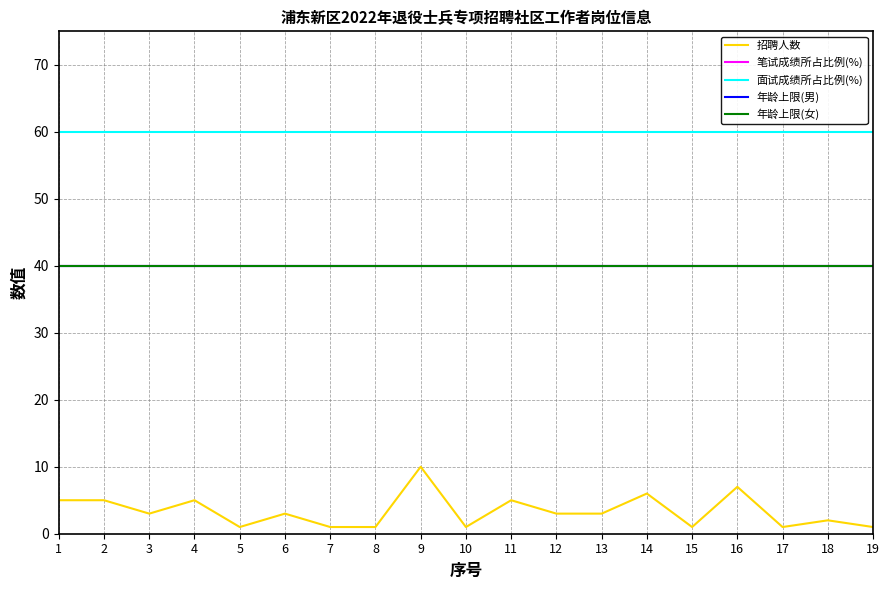

Does the chart have visible grid lines?

Yes